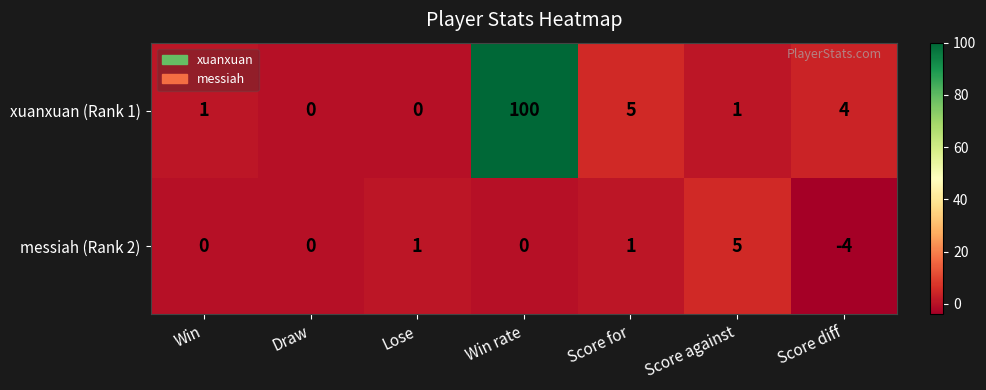

At which category is the sum across all series the highest?

Win rate